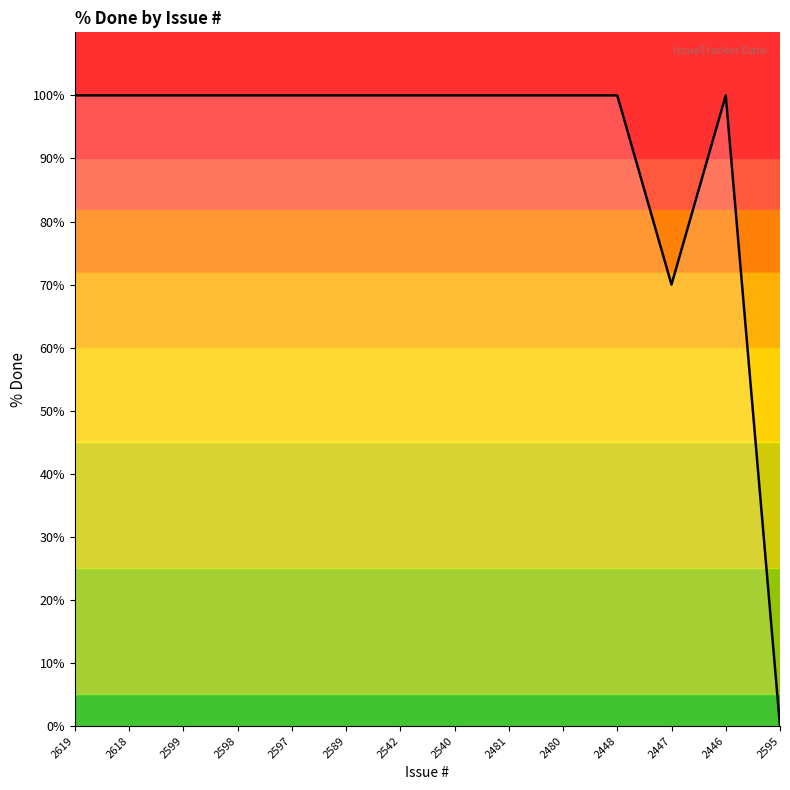

What is the average value?

91